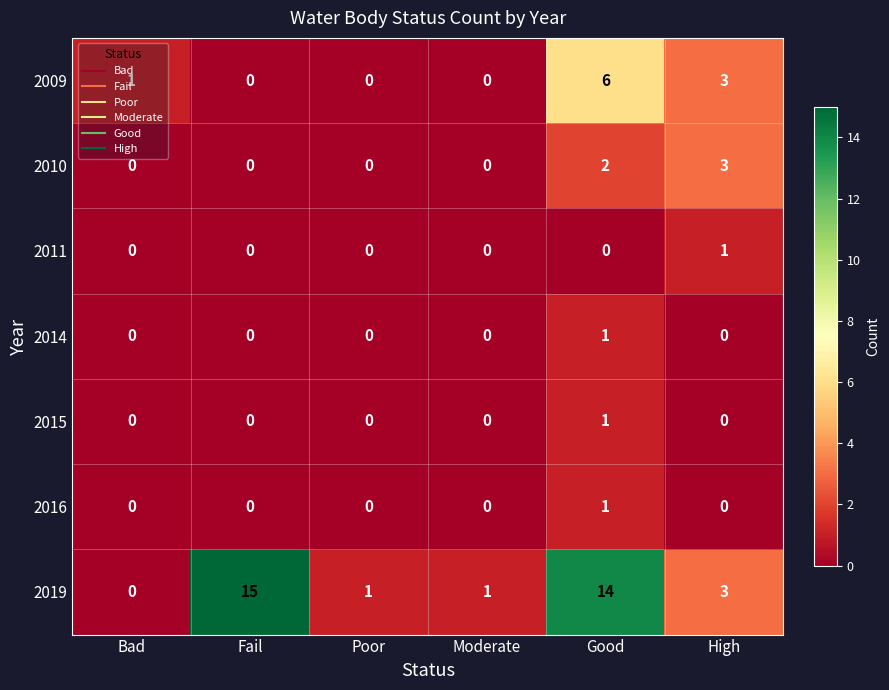

What is the average value of the 2019 series?

6